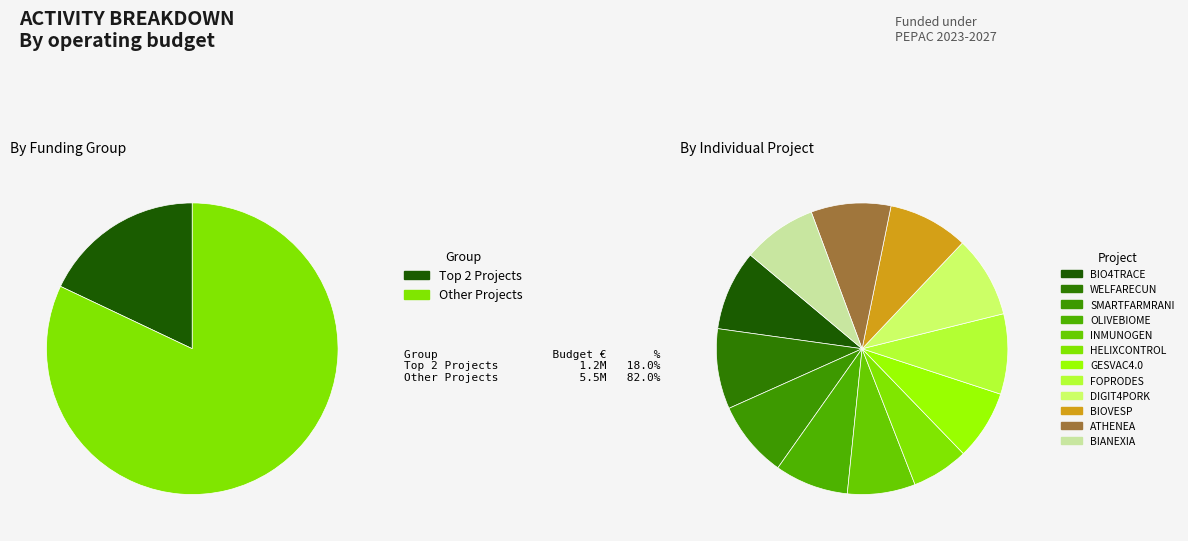

Does INMUNOGEN account for over 50% of the chart?

No